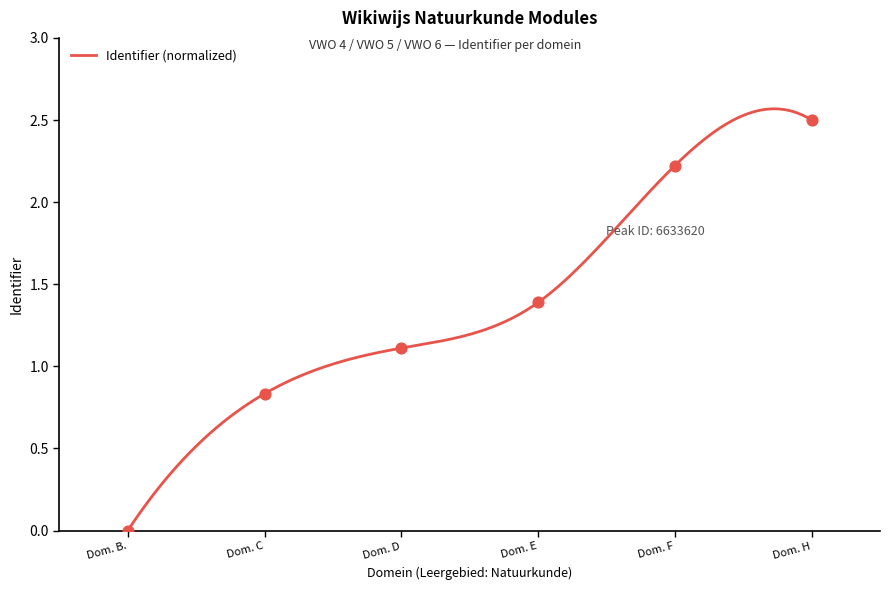

Which has a higher value, Dom. C or Dom. B.?

Dom. C